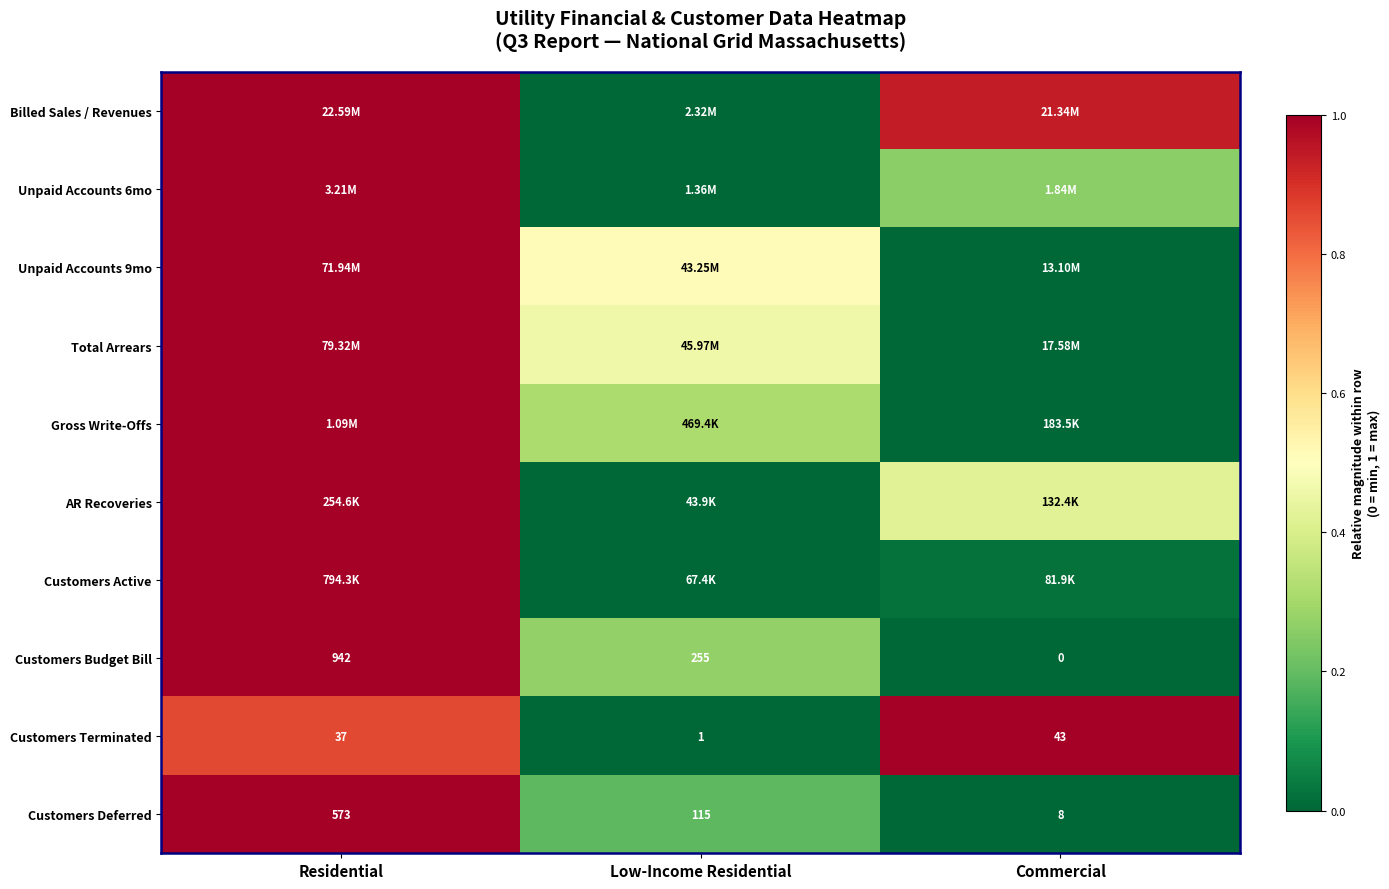

Is the value of Customers Terminated at Residential greater than the value of Customers Budget Bill at Residential?

No